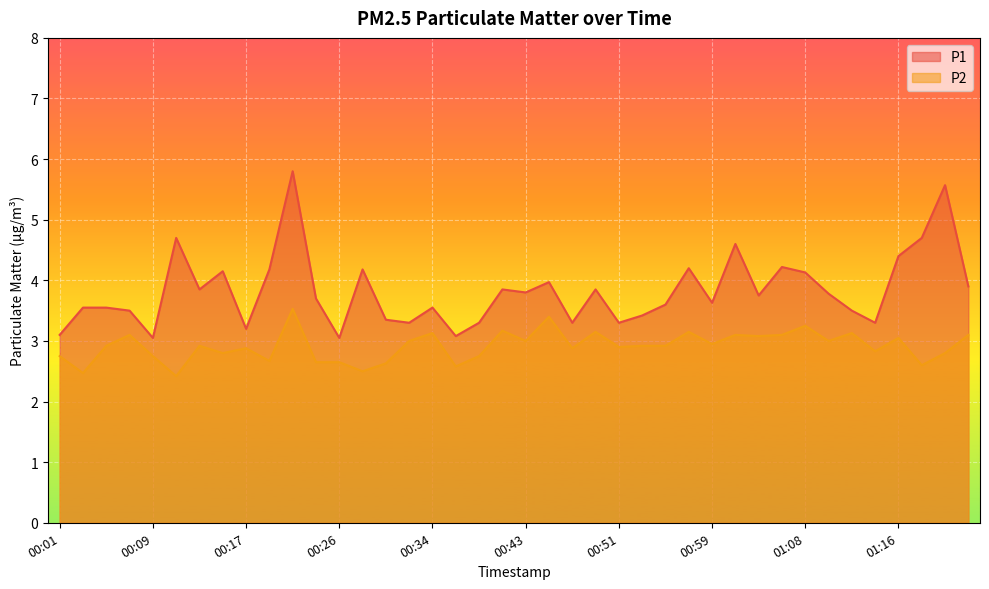

True or false: P1 and P2 intersect in this chart.

False